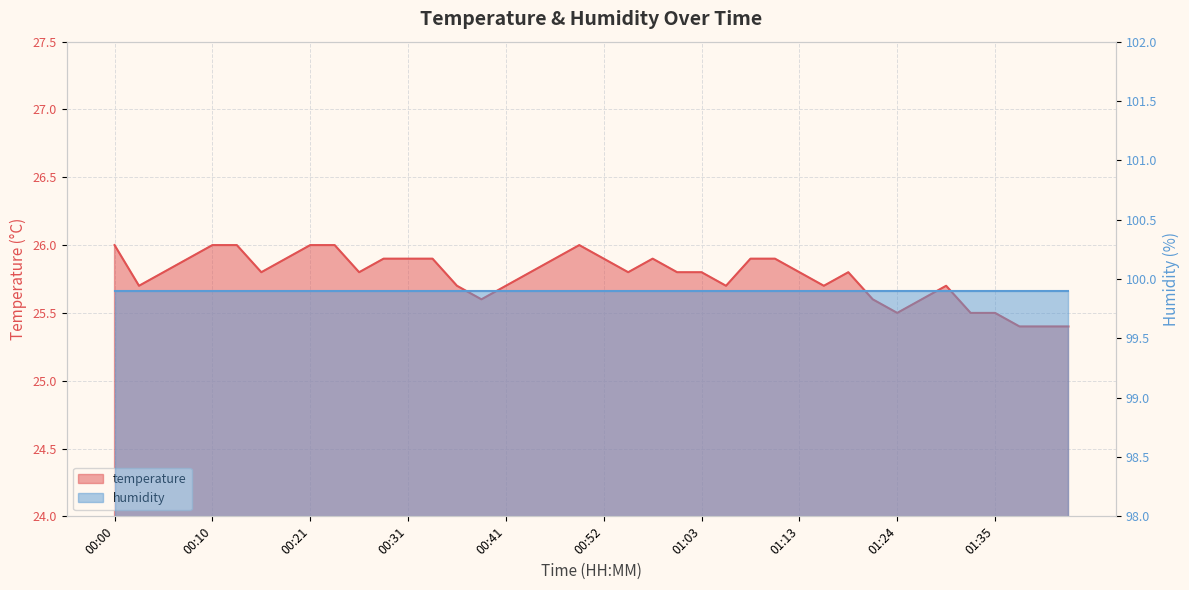

The value at 01:16 is 25.7. True or false?

True